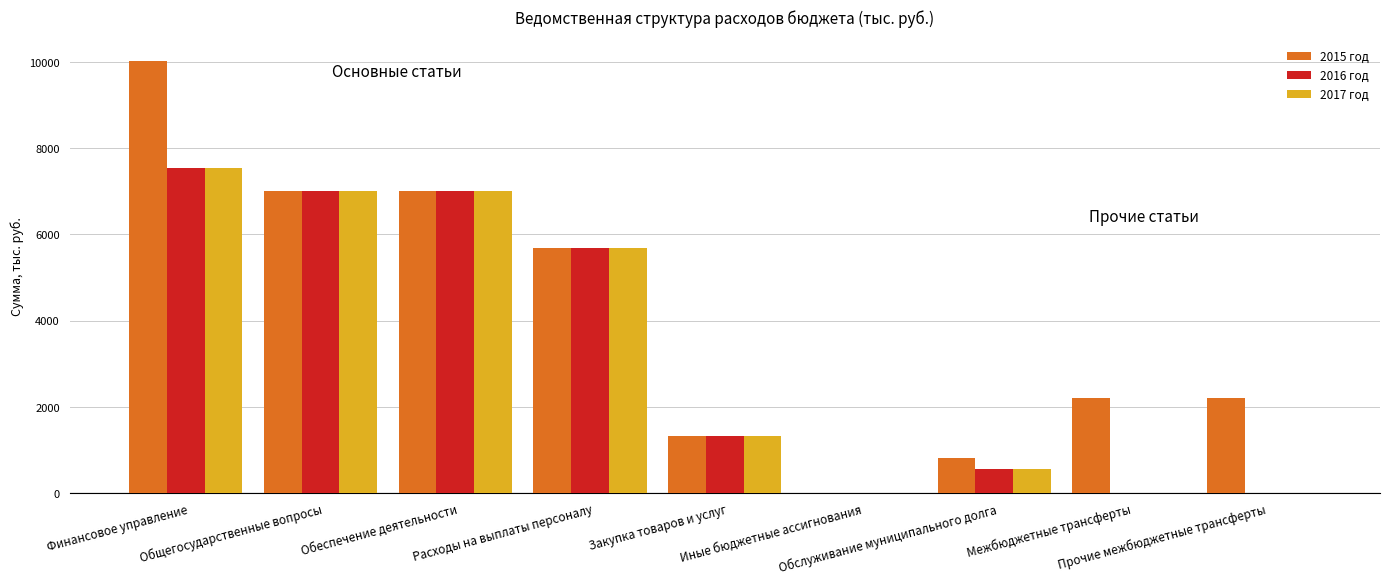

Which category has the highest value in the 2015 год series?

Финансовое управление